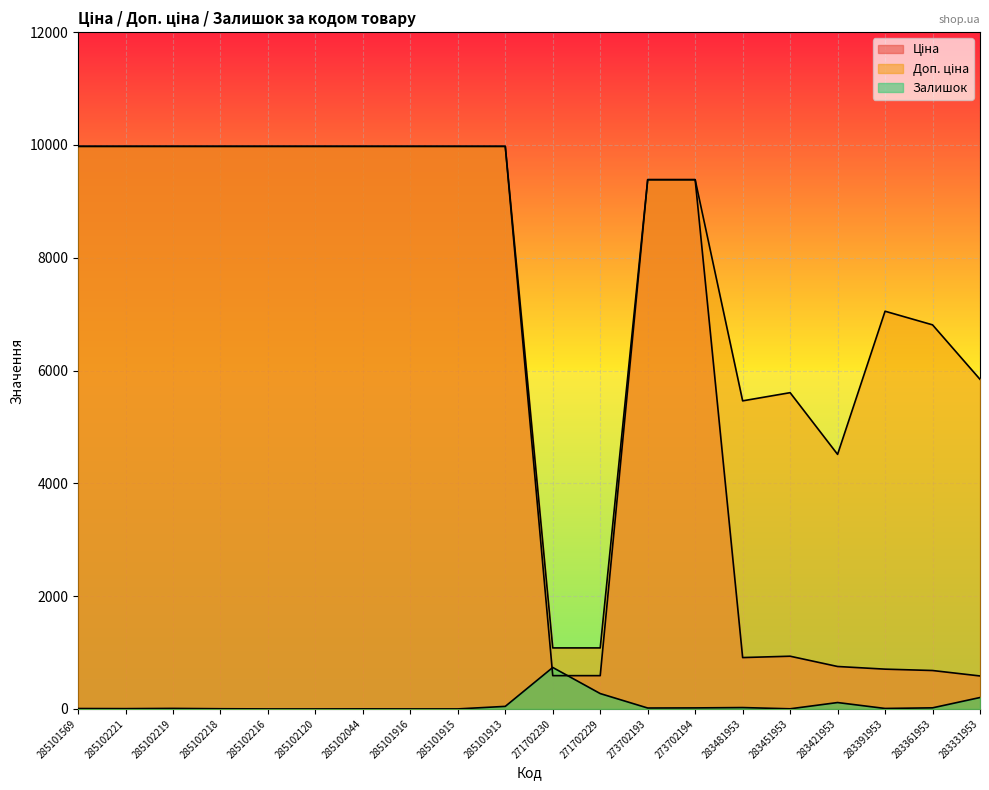

Reading left to right, transcribe all the data shown in this chart.

Ціна: 285101569=9975.0	285102221=9975.0	285102219=9975.0	285102218=9975.0	285102216=9975.0	285102120=9975.0	285102044=9975.0	285101916=9975.0	285101915=9975.0	285101913=9975.0	271702230=589.9	271702229=589.9	273702193=9384.0	273702194=9384.0	283481953=910.4	283451953=934.5	283421953=752.2	283391953=705.1	283361953=681.0	283331953=584.4
Доп. ціна: 285101569=9975.0	285102221=9975.0	285102219=9975.0	285102218=9975.0	285102216=9975.0	285102120=9975.0	285102044=9975.0	285101916=9975.0	285101915=9975.0	285101913=9975.0	271702230=1081.7	271702229=1081.7	273702193=9384.0	273702194=9384.0	283481953=5462.3	283451953=5607.2	283421953=4513.3	283391953=7051.3	283361953=6809.8	283331953=5843.9
Залишок: 285101569=7.0	285102221=5.0	285102219=9.0	285102218=3.0	285102216=0.0	285102120=0.0	285102044=1.0	285101916=0.0	285101915=0.0	285101913=45.0	271702230=735.0	271702229=272.0	273702193=16.0	273702194=18.0	283481953=24.0	283451953=2.0	283421953=113.0	283391953=8.0	283361953=19.0	283331953=202.0